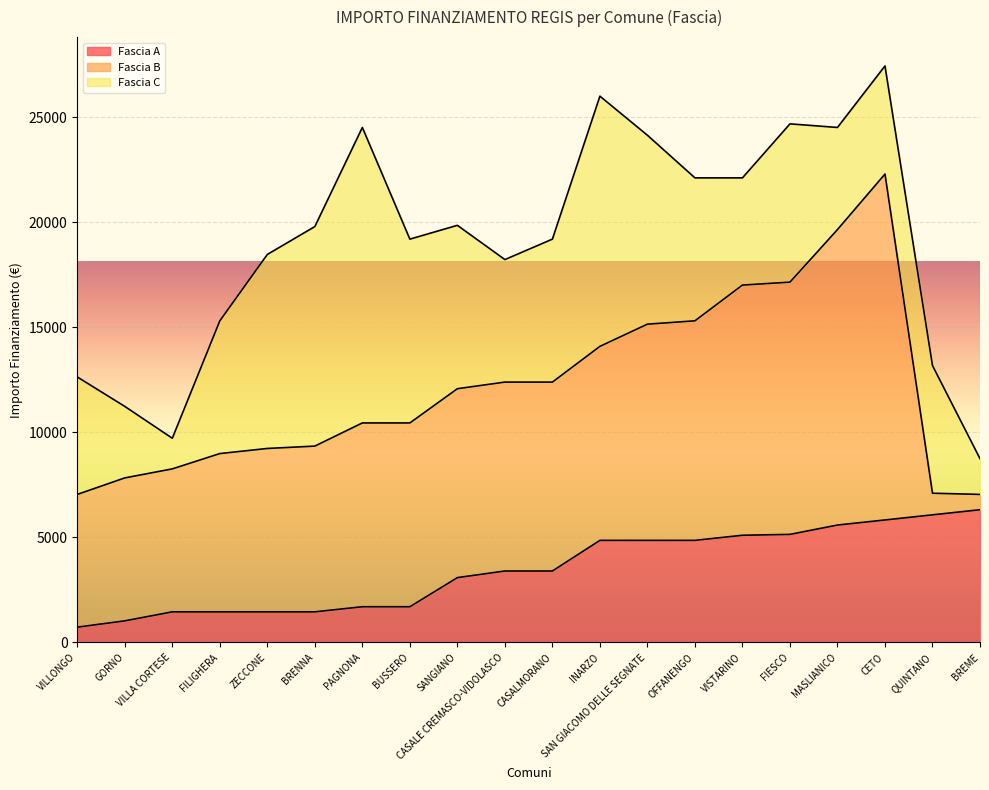

What are all the series names shown in the legend?

Fascia A, Fascia B, Fascia C